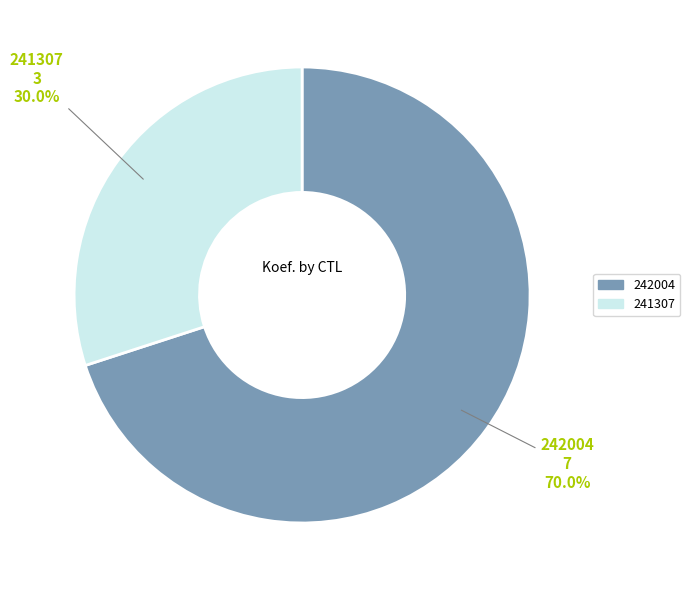

What is the total percentage of 241307 and 242004?

100.0%